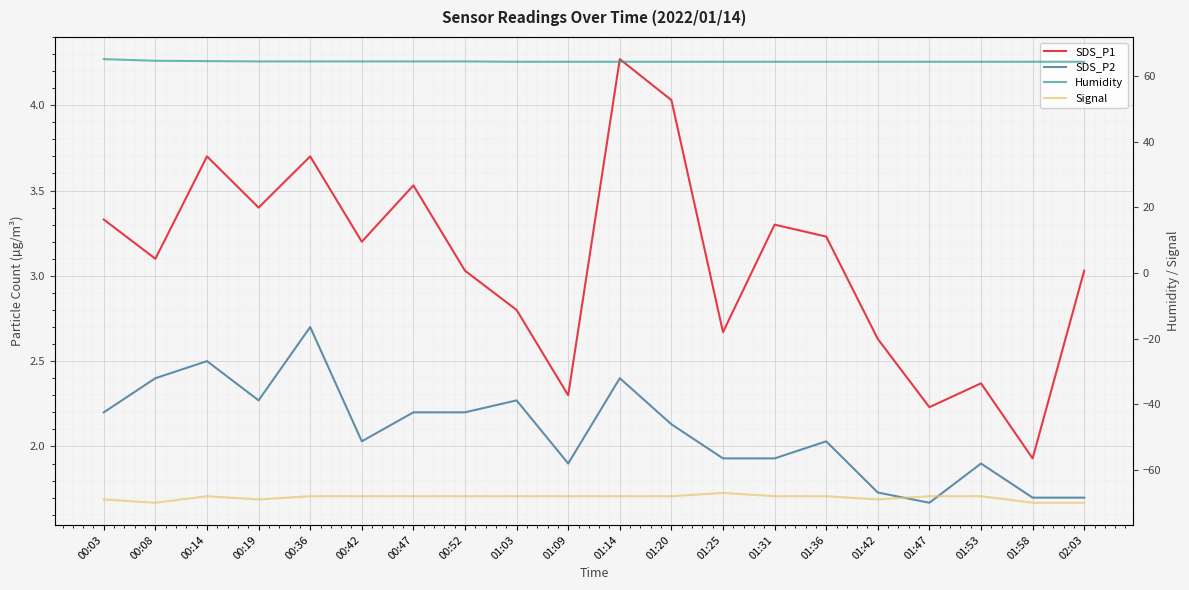

Which series has the largest total across all categories?

Humidity